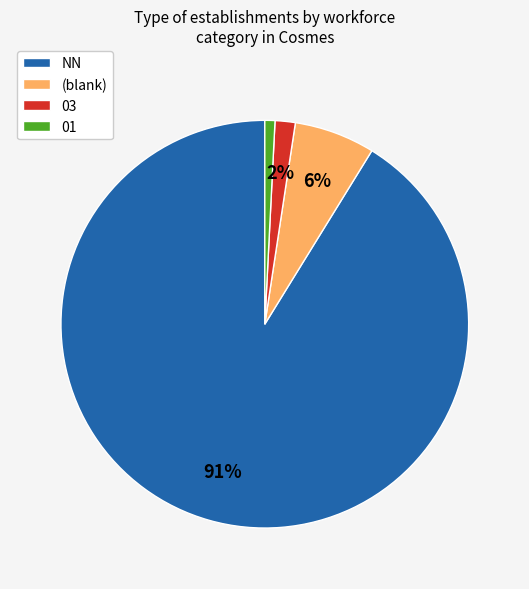

Which slice is the largest?

NN